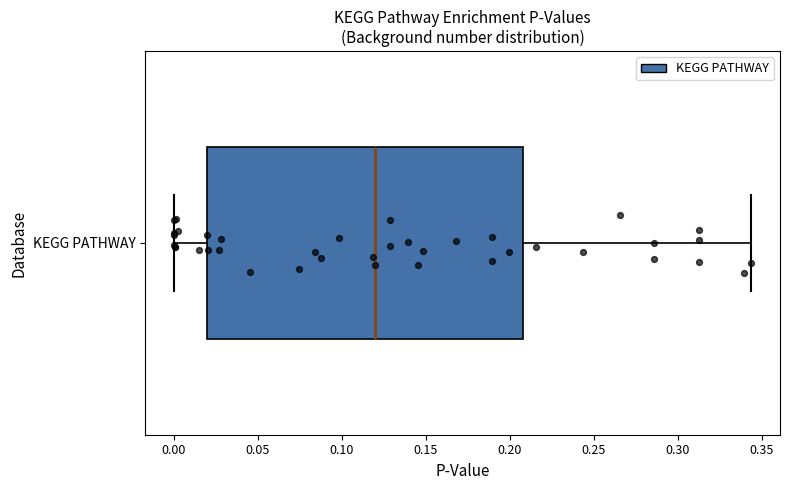

Transcribe this box plot: give where the median line is, the range the box spans, and where the two whiskers end, as read against the x-axis. The values are not printed on the chart, so give them approximately, as read against the axis.

median 0.120, box 0.020 to 0.210, whiskers 0.000 to 0.345